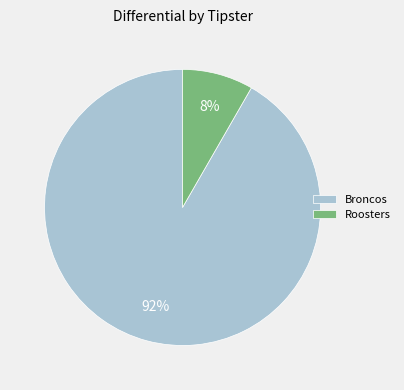

Rank the categories by value from lowest to highest.

Roosters, Broncos